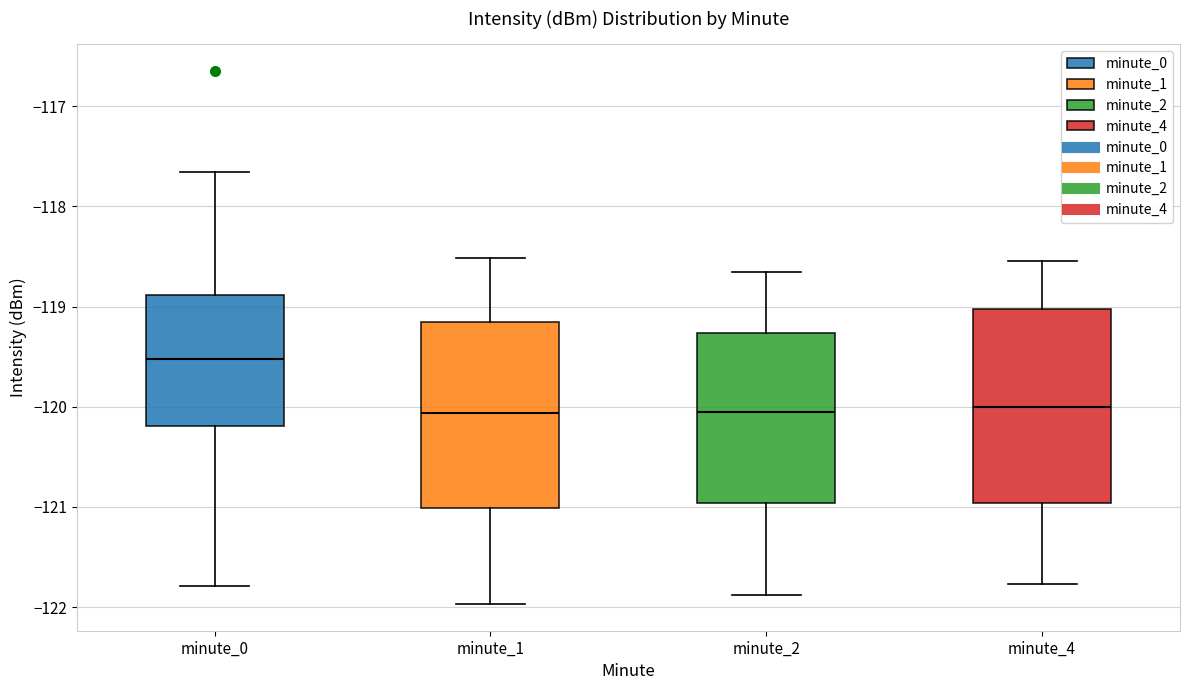

Where does the median line of the box for minute_4 sit on the y-axis? The values are not printed on the chart, so give them approximately, as read against the axis.

-120.0